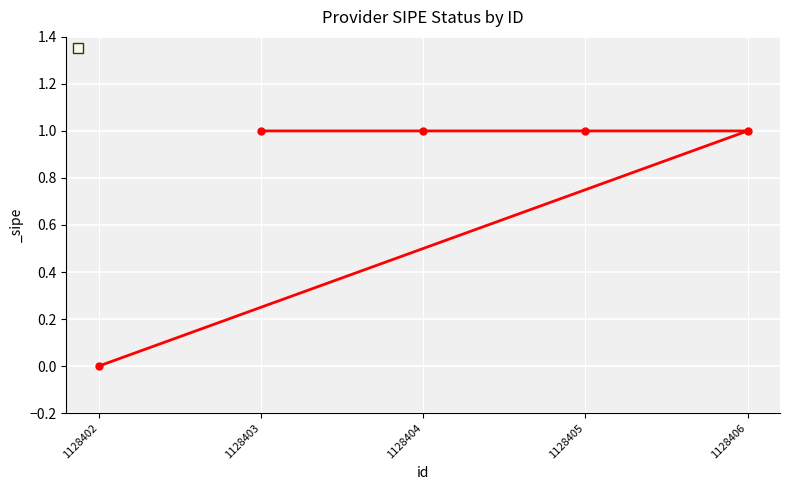

Is it true that the value at 1128402 is 1?

False